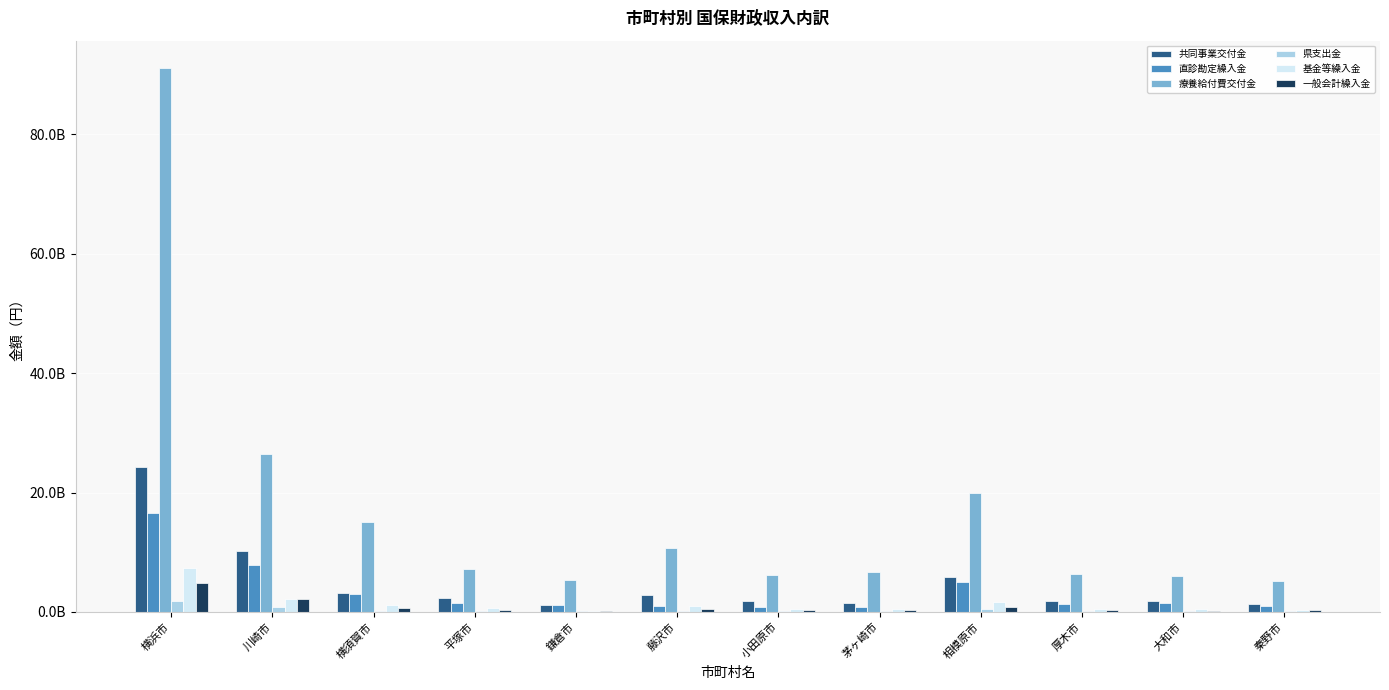

True or false: 一般会計繰入金 has a value of 798389546 at 横須賀市.

False